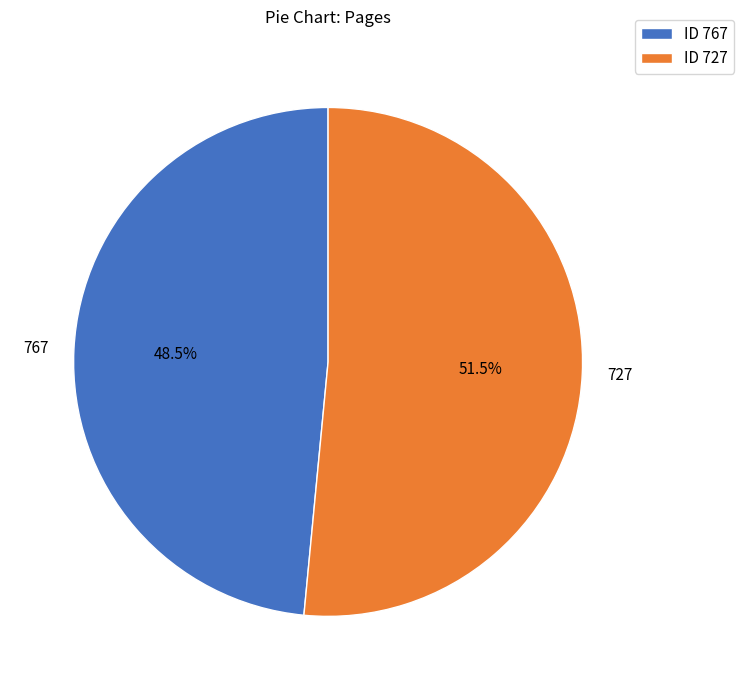

Does any single category account for the majority?

Yes